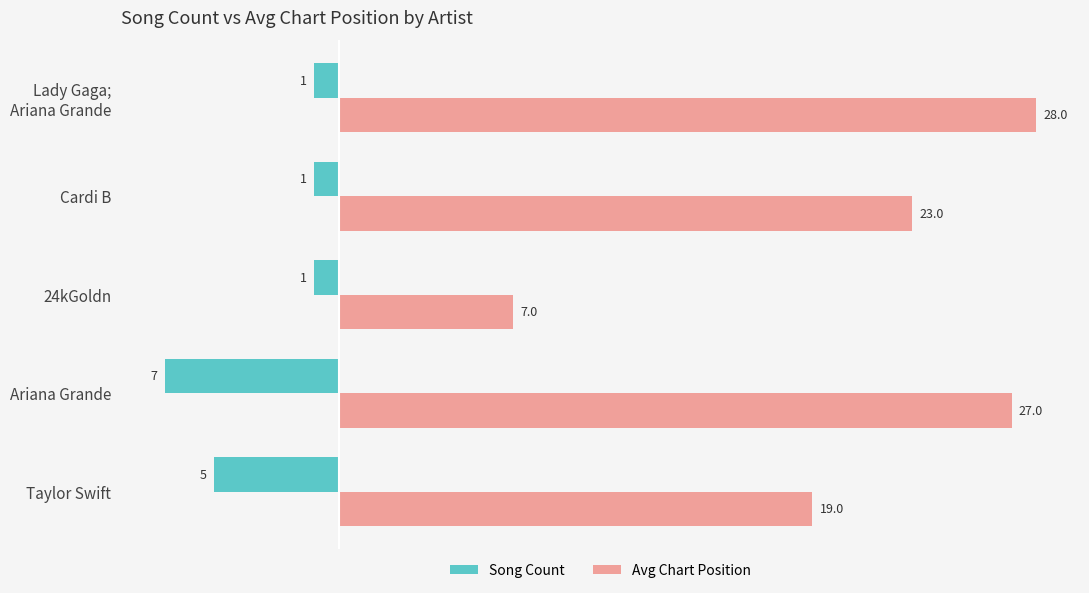

How many data points does each series have?

5